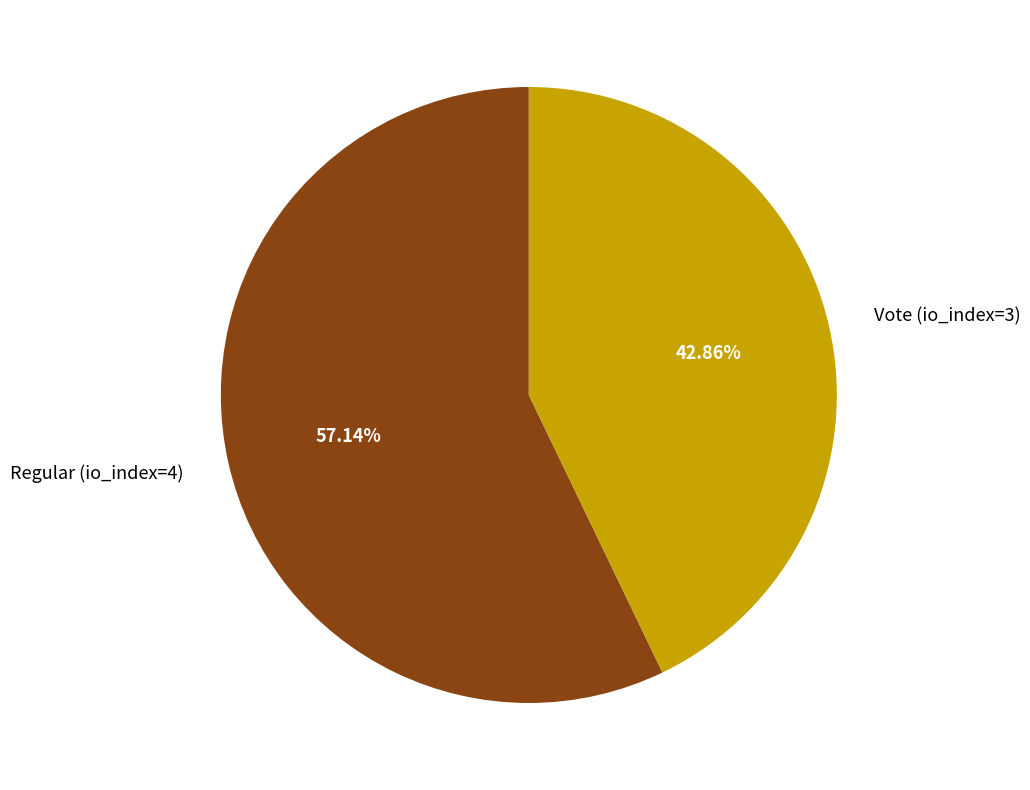

Combined, what portion of the pie is Regular (io_index=4) and Vote (io_index=3)?

100.0%